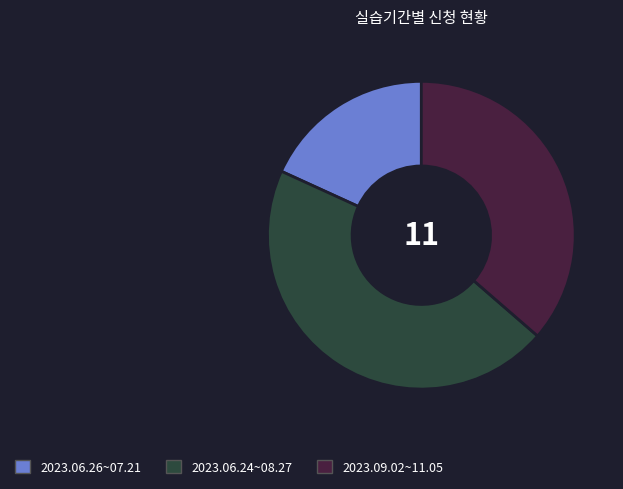

Is there any slice that represents more than half of the pie?

No